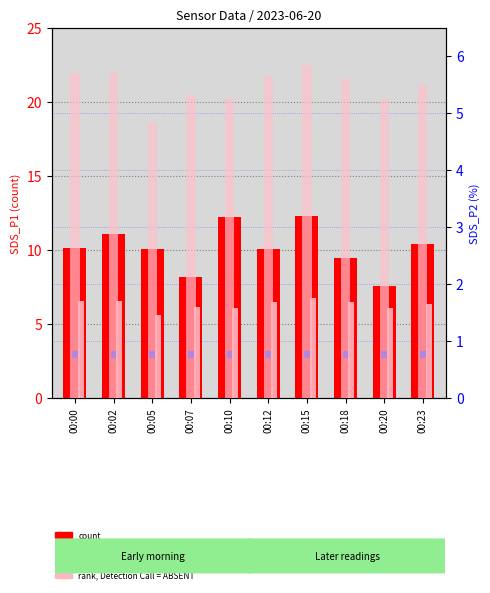

At which category is the sum across all series the highest?

00:15